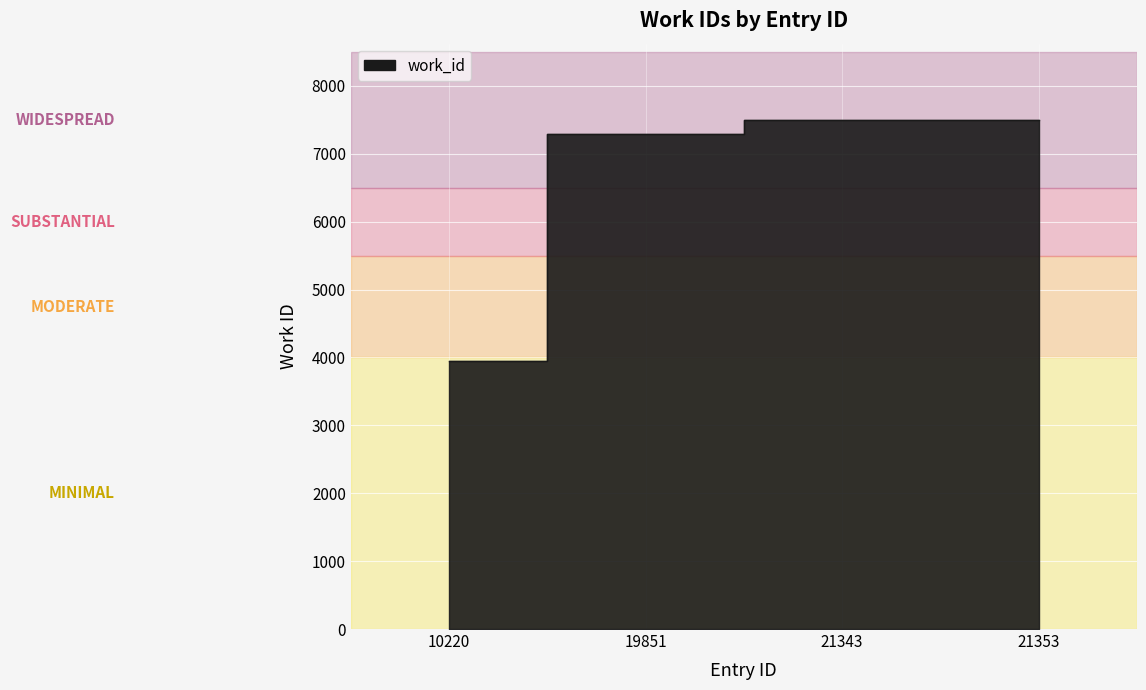

Reading right to left, what are all the values shown in this chart?

7497	7497	7289	3942